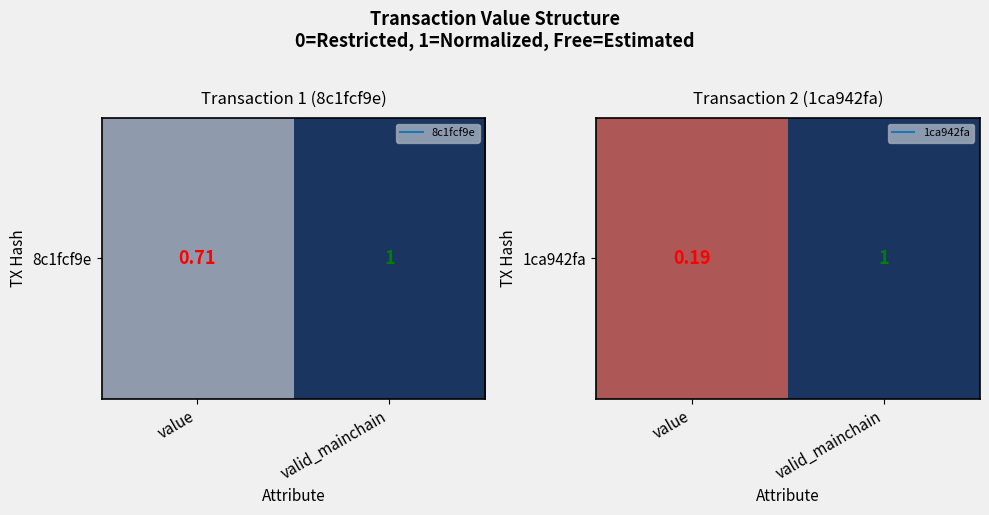

Where is the data nearest to the value 0?

value